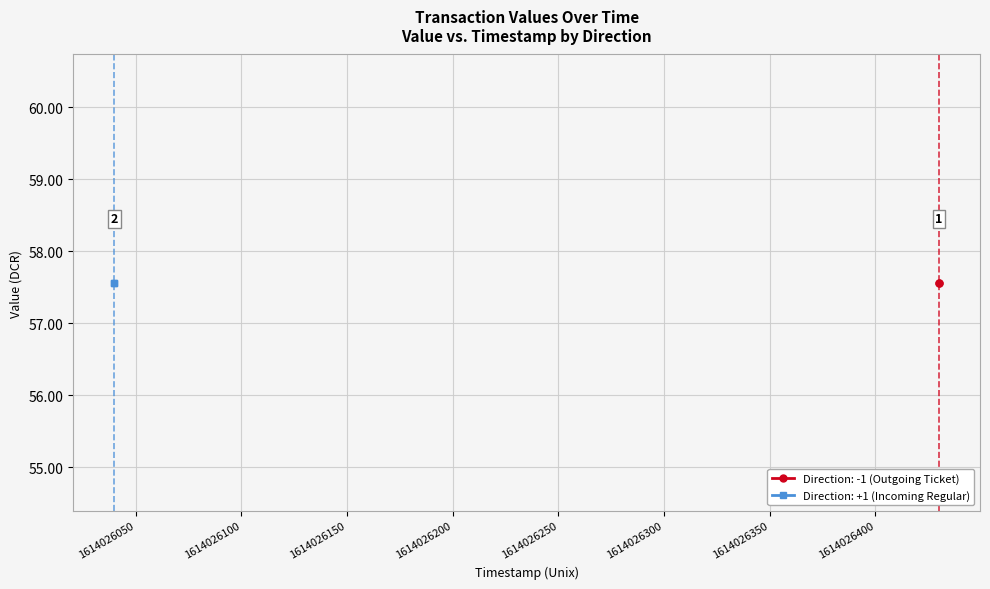

The value of io_index at 1614026040 is 1.5. True or false?

False